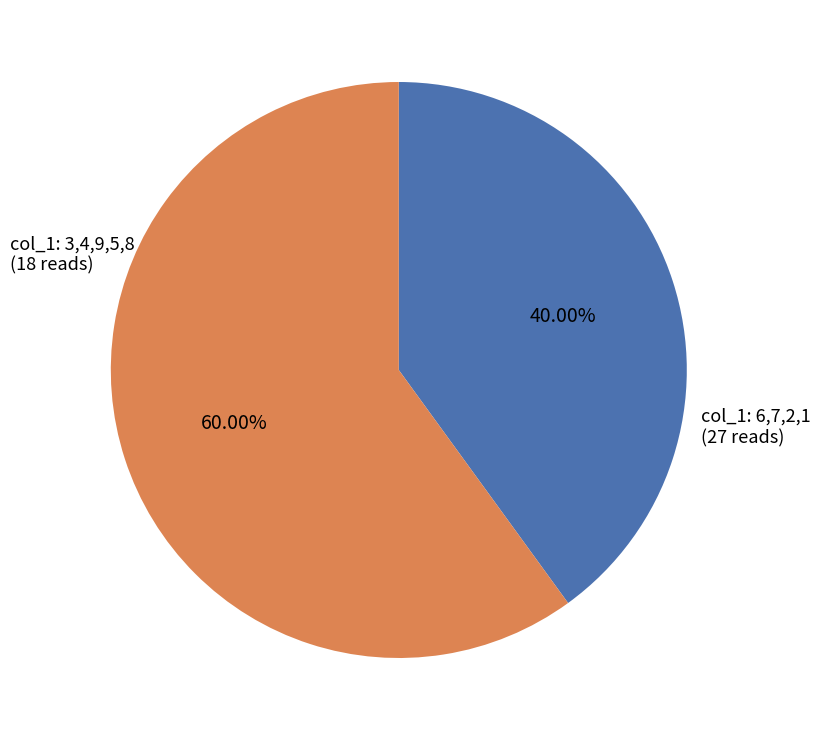

Does any single category account for the majority?

Yes